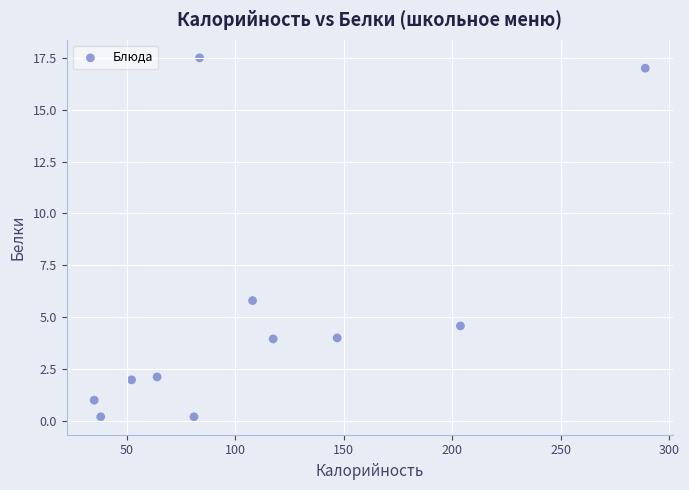

What is the range of X values (max minus min)?

254.0